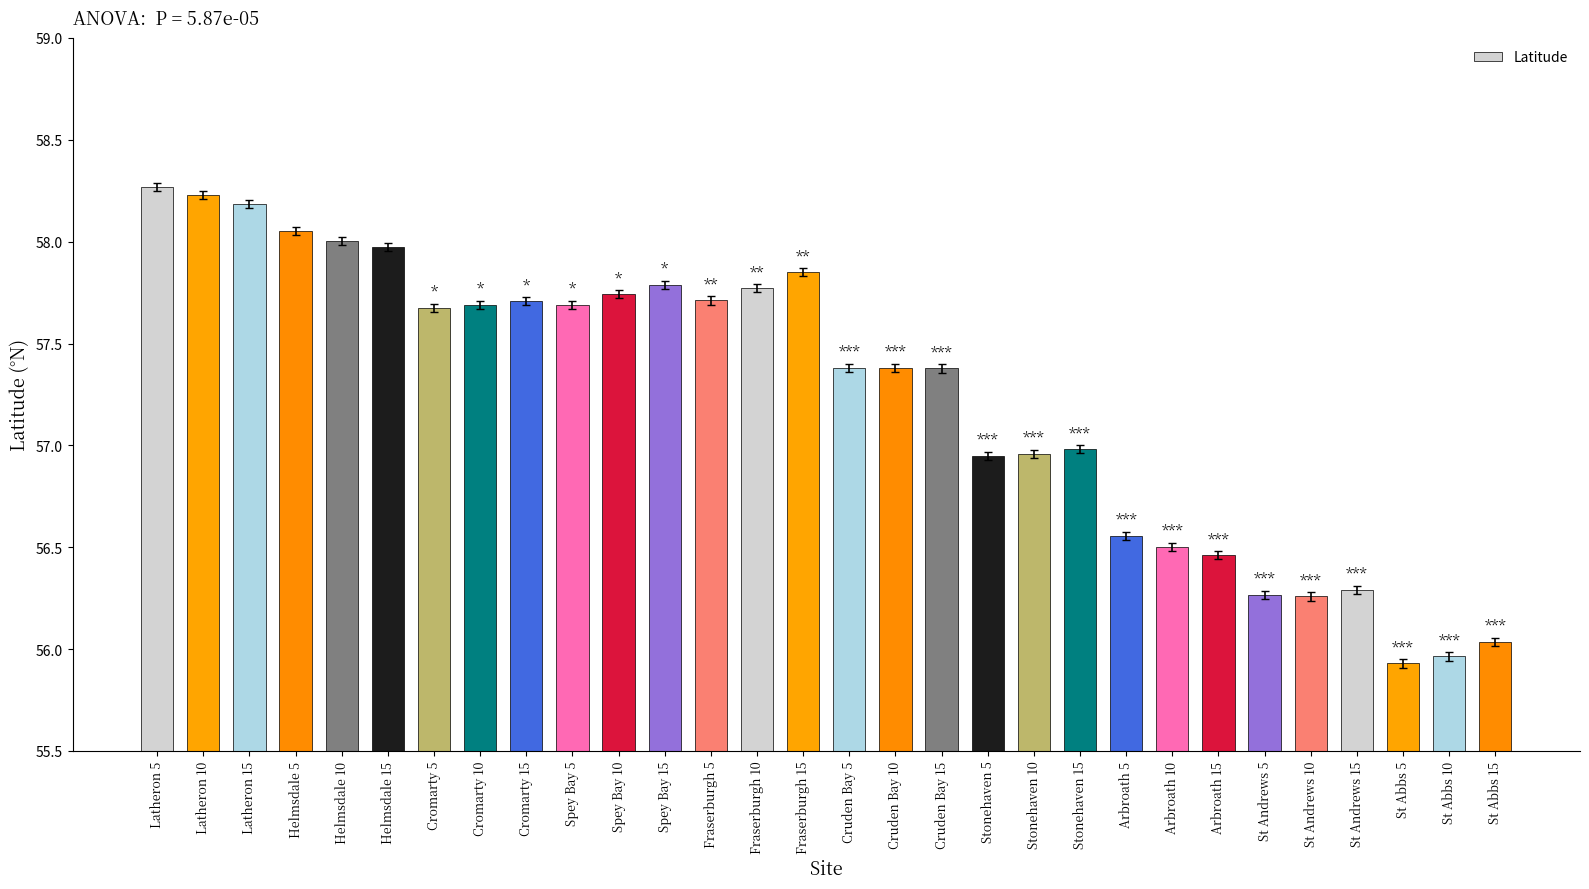

Approximately how many times larger is the value at Helmsdale 5 compared to Latheron 10?

1.0